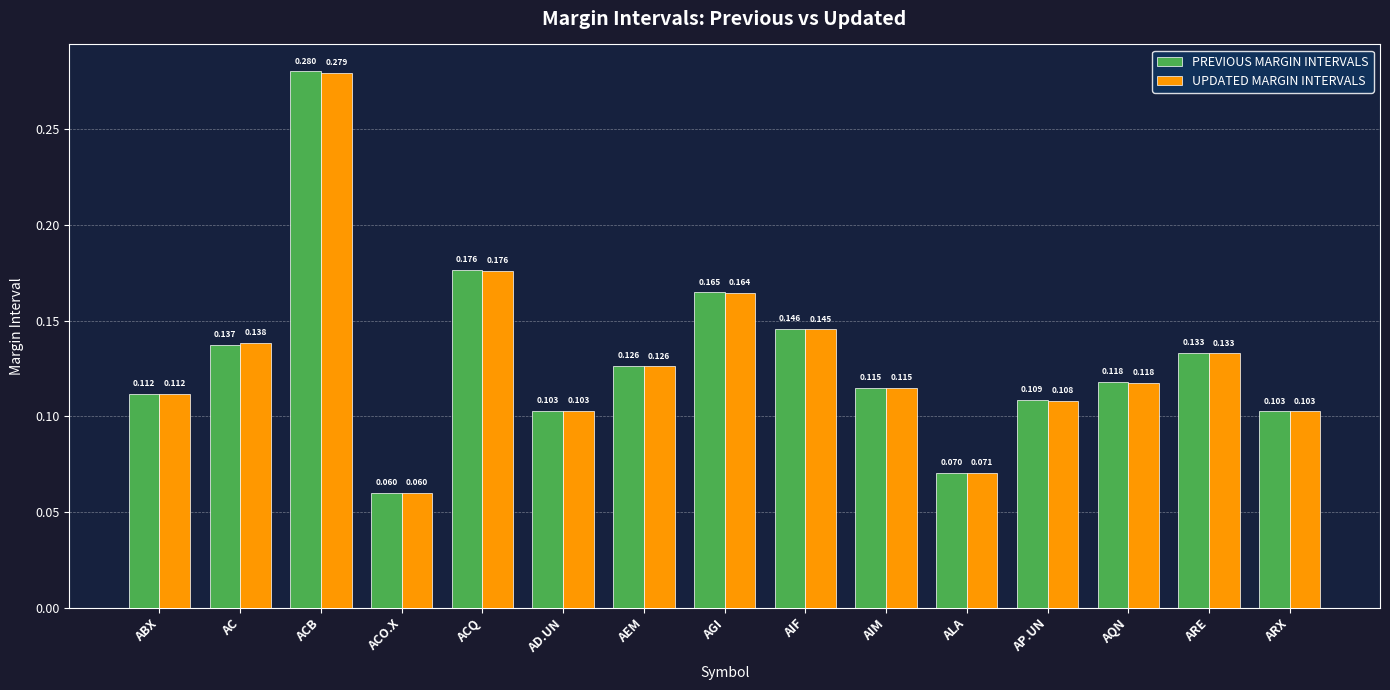

Which category has the lowest value across all series?

ACO.X